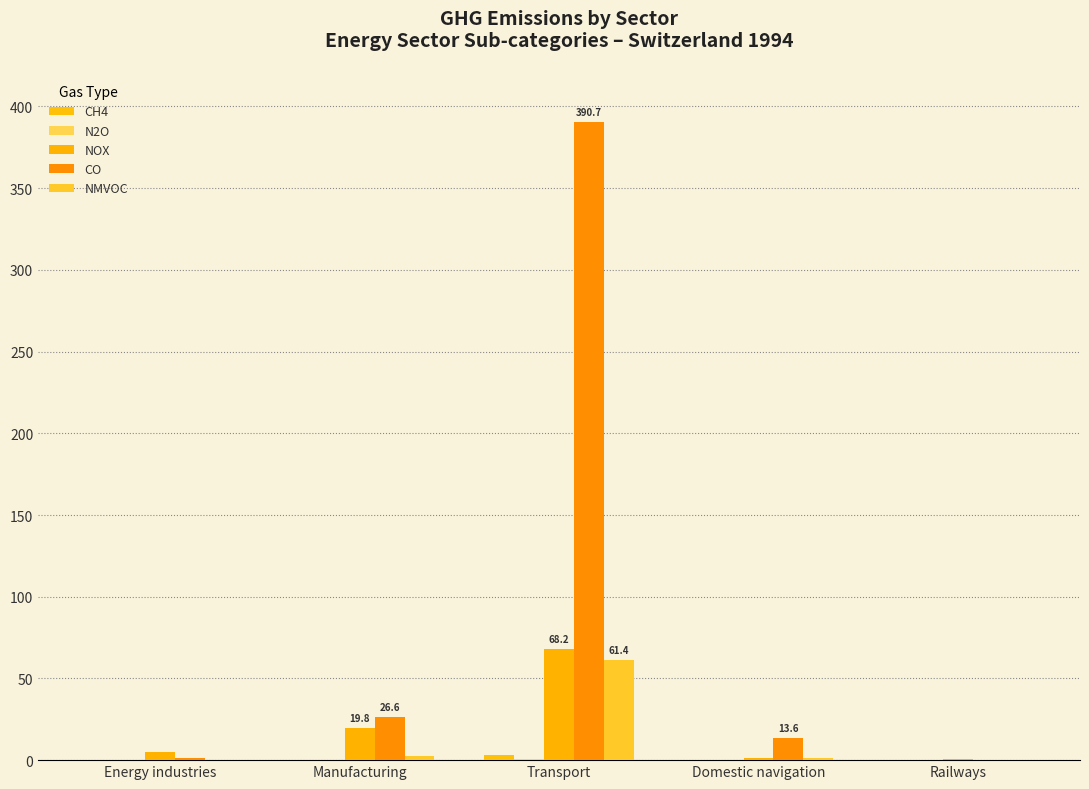

What is the average value of the NOX series?

19.0